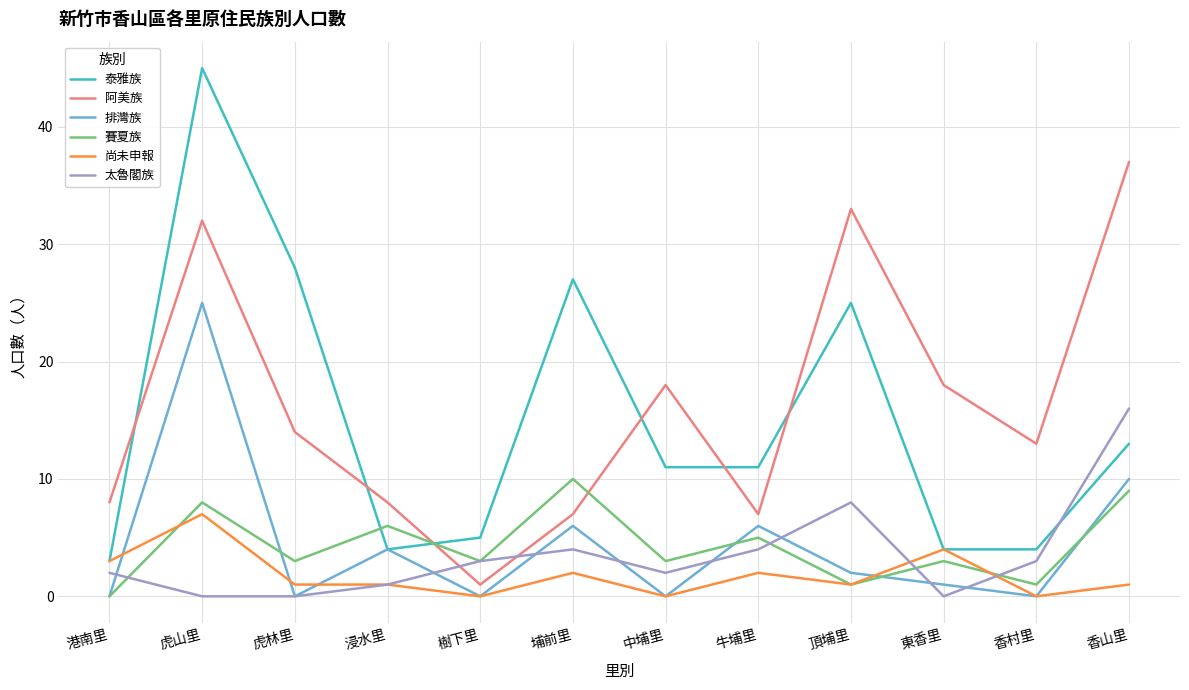

Reading left to right, what are all the values shown in this chart?

泰雅族: 港南里=3	虎山里=45	虎林里=28	浸水里=4	樹下里=5	埔前里=27	中埔里=11	牛埔里=11	頂埔里=25	東香里=4	香村里=4	香山里=13
阿美族: 港南里=8	虎山里=32	虎林里=14	浸水里=8	樹下里=1	埔前里=7	中埔里=18	牛埔里=7	頂埔里=33	東香里=18	香村里=13	香山里=37
排灣族: 港南里=0	虎山里=25	虎林里=0	浸水里=4	樹下里=0	埔前里=6	中埔里=0	牛埔里=6	頂埔里=2	東香里=1	香村里=0	香山里=10
賽夏族: 港南里=0	虎山里=8	虎林里=3	浸水里=6	樹下里=3	埔前里=10	中埔里=3	牛埔里=5	頂埔里=1	東香里=3	香村里=1	香山里=9
尚未申報: 港南里=3	虎山里=7	虎林里=1	浸水里=1	樹下里=0	埔前里=2	中埔里=0	牛埔里=2	頂埔里=1	東香里=4	香村里=0	香山里=1
太魯閣族: 港南里=2	虎山里=0	虎林里=0	浸水里=1	樹下里=3	埔前里=4	中埔里=2	牛埔里=4	頂埔里=8	東香里=0	香村里=3	香山里=16